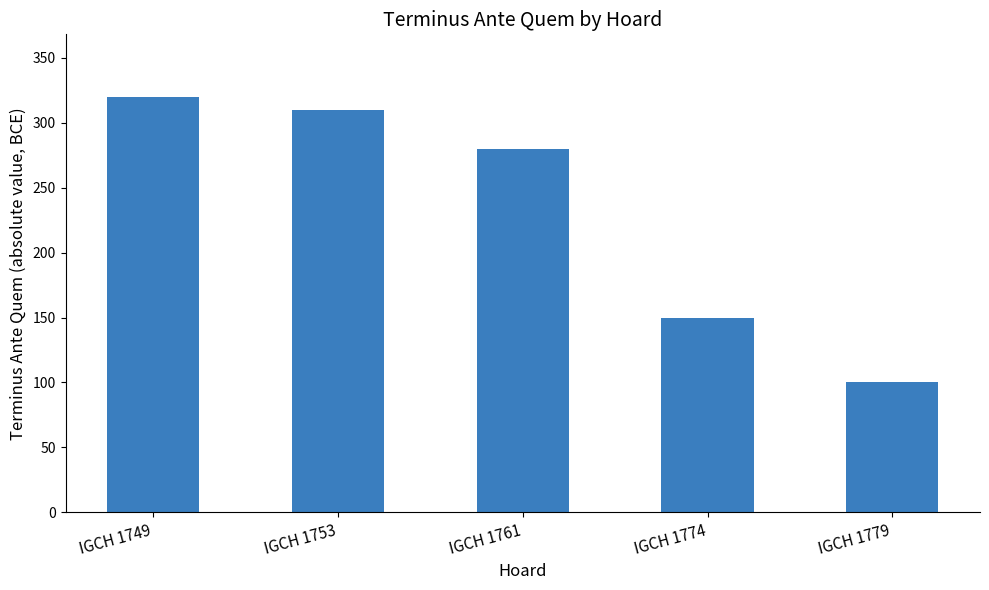

What is the difference between the values at IGCH 1774 and IGCH 1779?

50